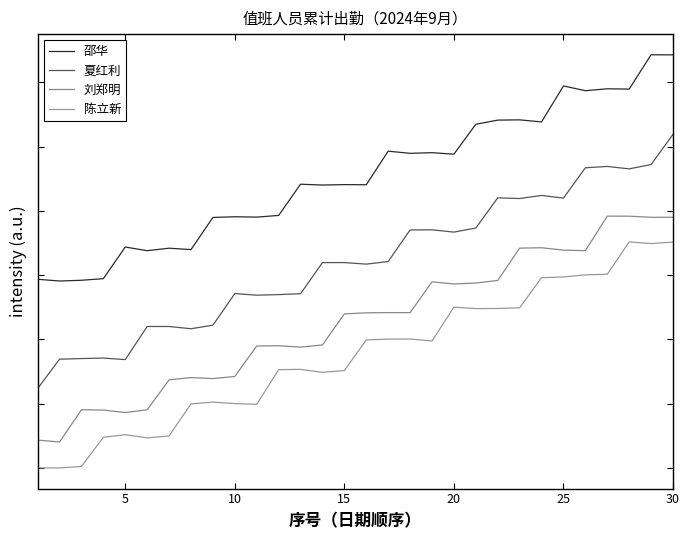

True or false: 邵华 and 陈立新 cross at least once.

False